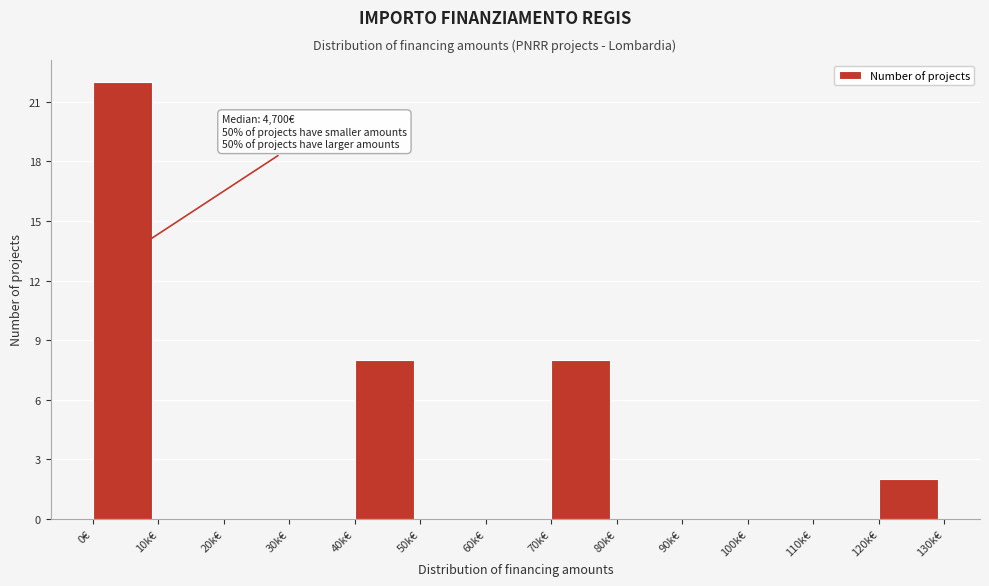

Reading left to right, transcribe all the data shown in this chart.

0€=22	10k€=0	20k€=0	30k€=0	40k€=8	50k€=0	60k€=0	70k€=8	80k€=0	90k€=0	100k€=0	110k€=0	120k€=2